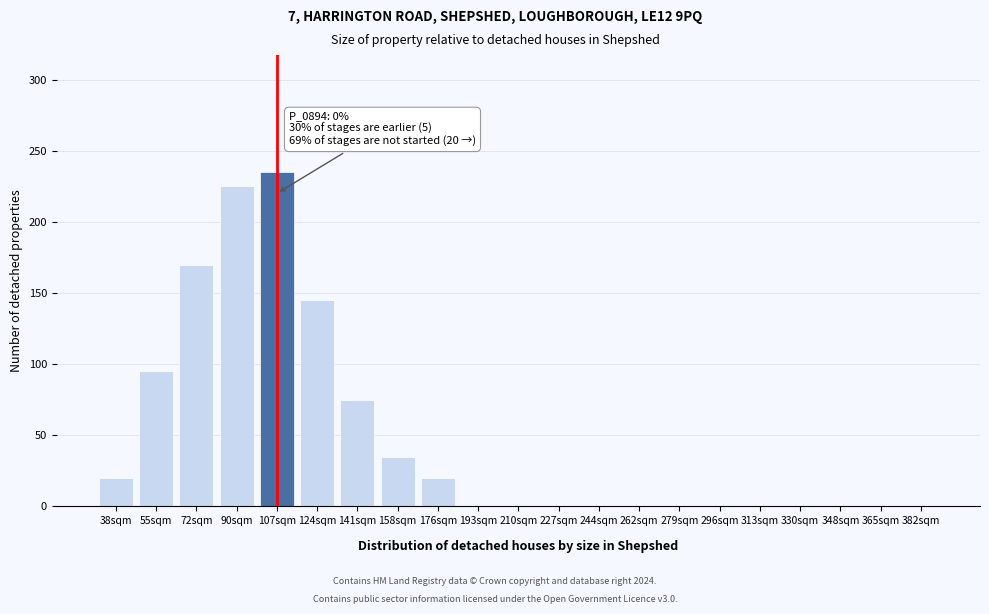

Reading left to right, transcribe all the data shown in this chart.

38sqm=20	55sqm=95	72sqm=170	90sqm=225	107sqm=235	124sqm=145	141sqm=75	158sqm=35	176sqm=20	193sqm=0	210sqm=0	227sqm=0	244sqm=0	262sqm=0	279sqm=0	296sqm=0	313sqm=0	330sqm=0	348sqm=0	365sqm=0	382sqm=0